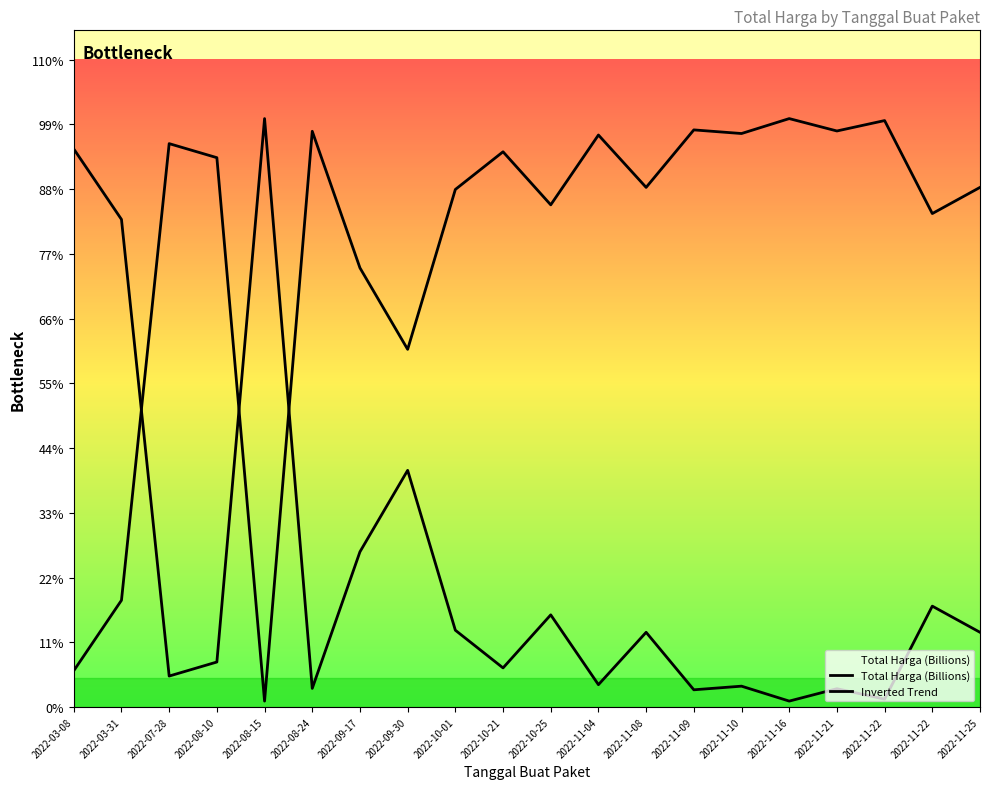

What is the maximum value shown in the chart?

379075000